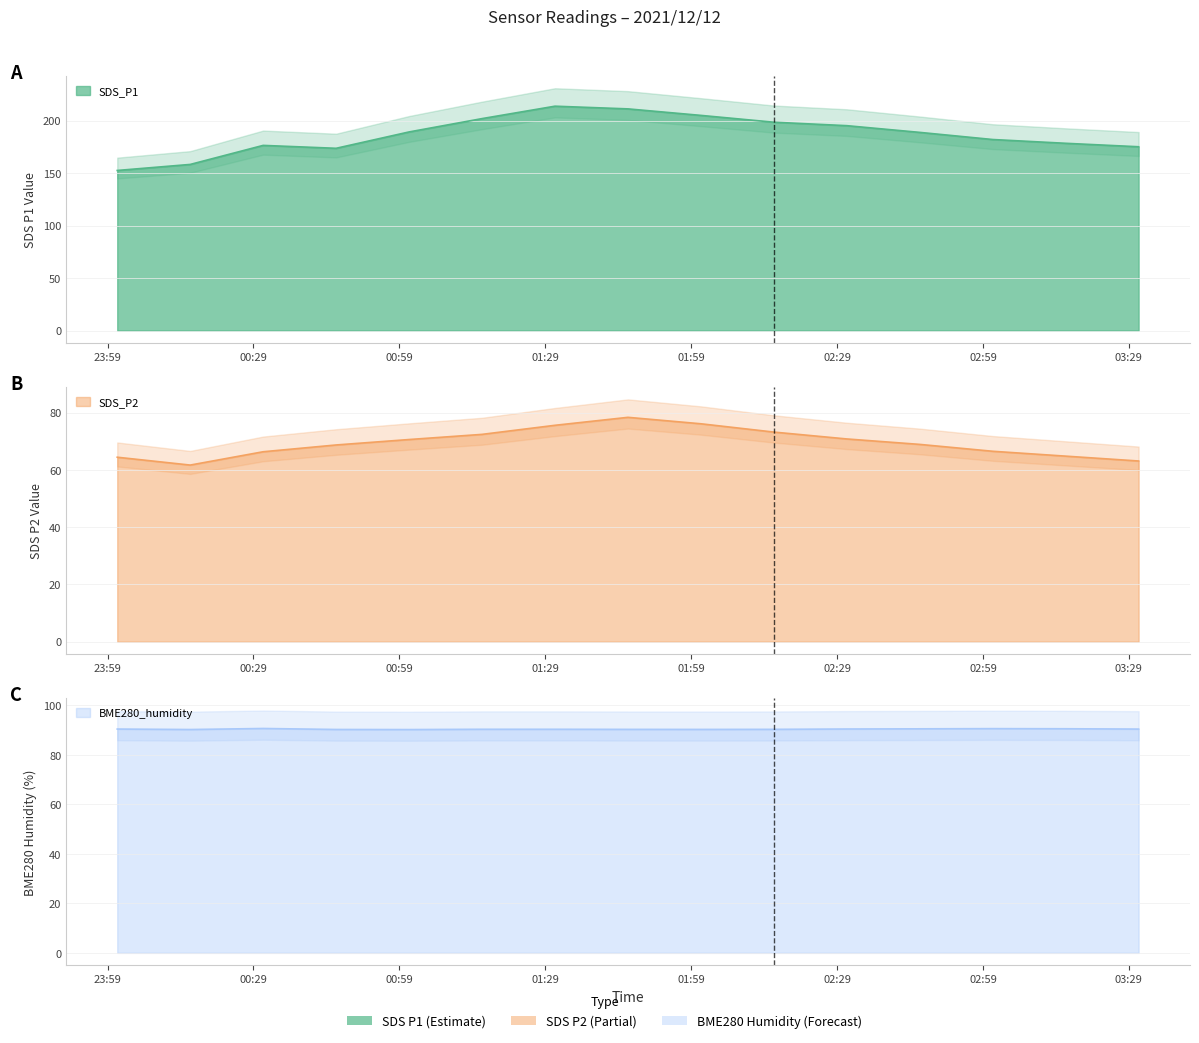

True or false: BME280_humidity and SDS_P1 intersect in this chart.

False